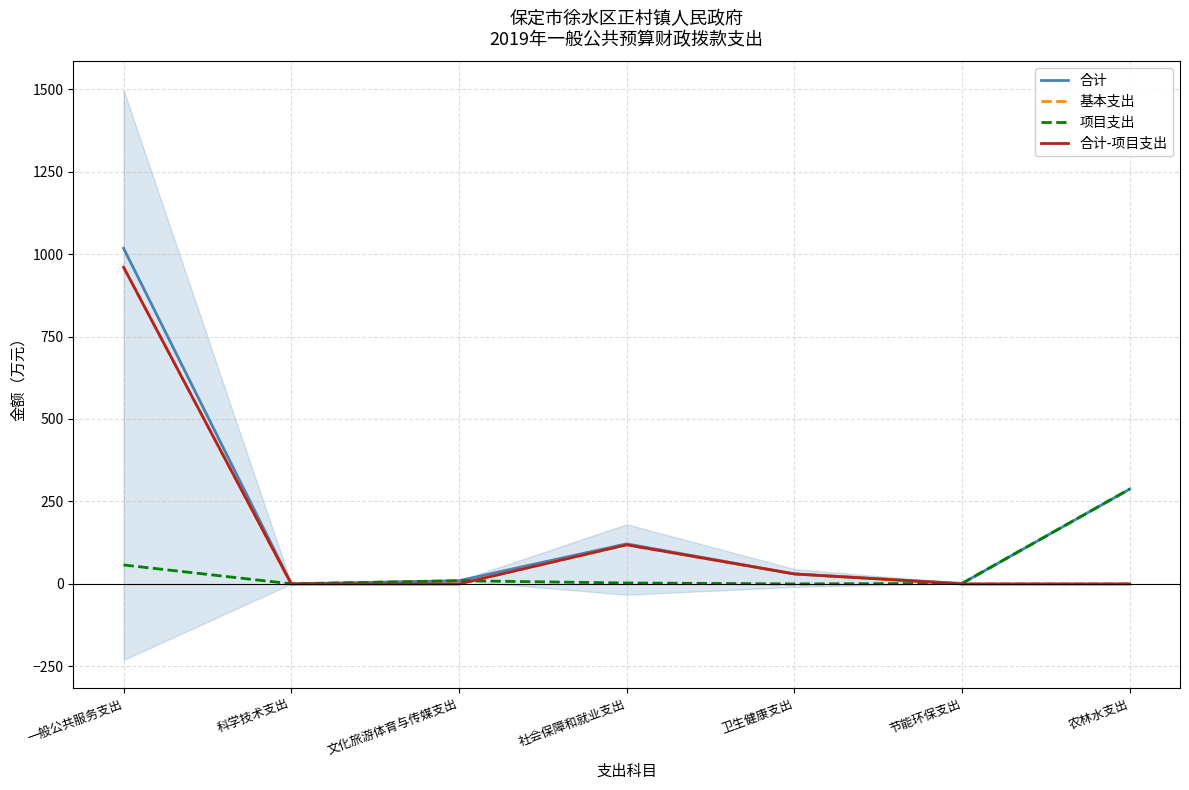

Does the chart display data point markers on the line(s)?

No